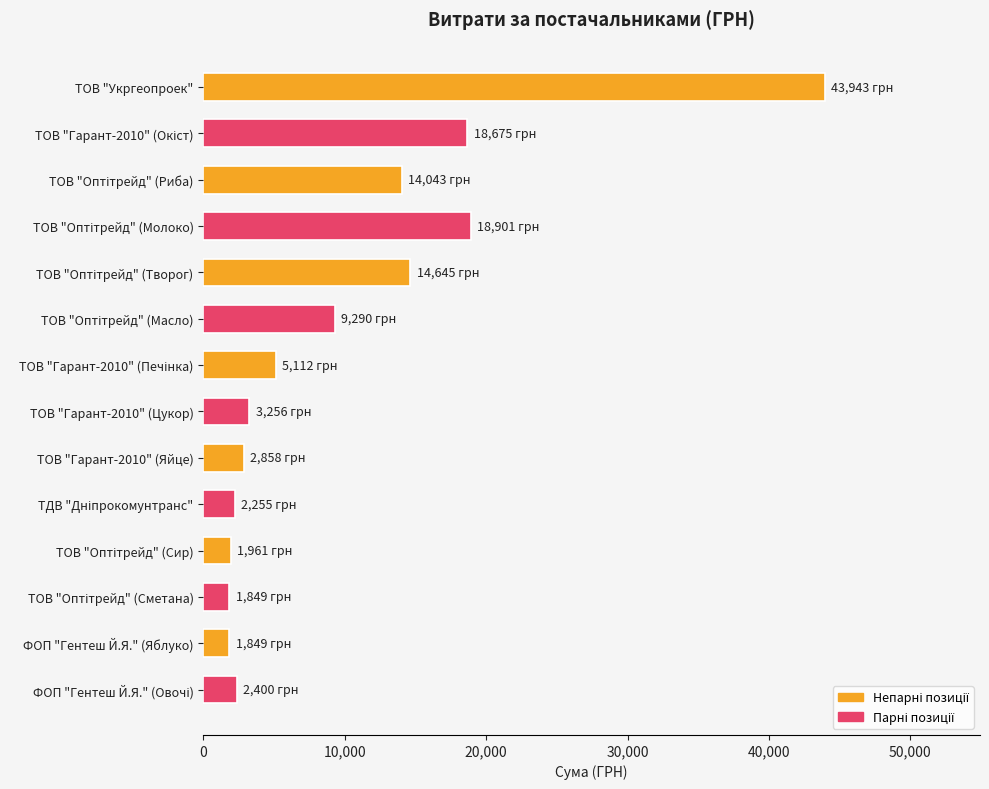

What is the value of the 1st bar from the top?

43943.4